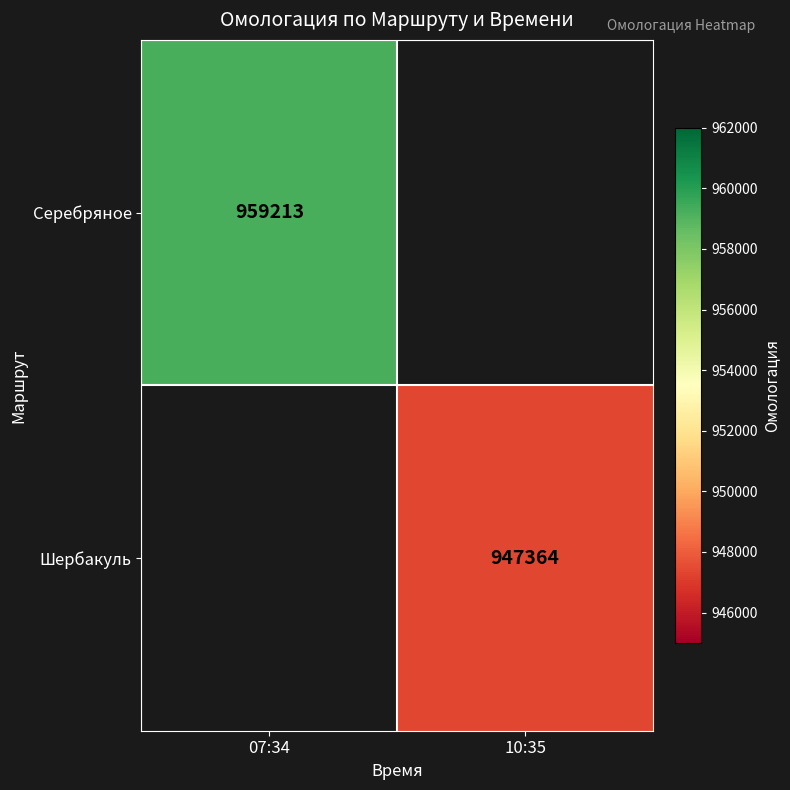

The value of Серебряное at 07:34 is 1362100. True or false?

False